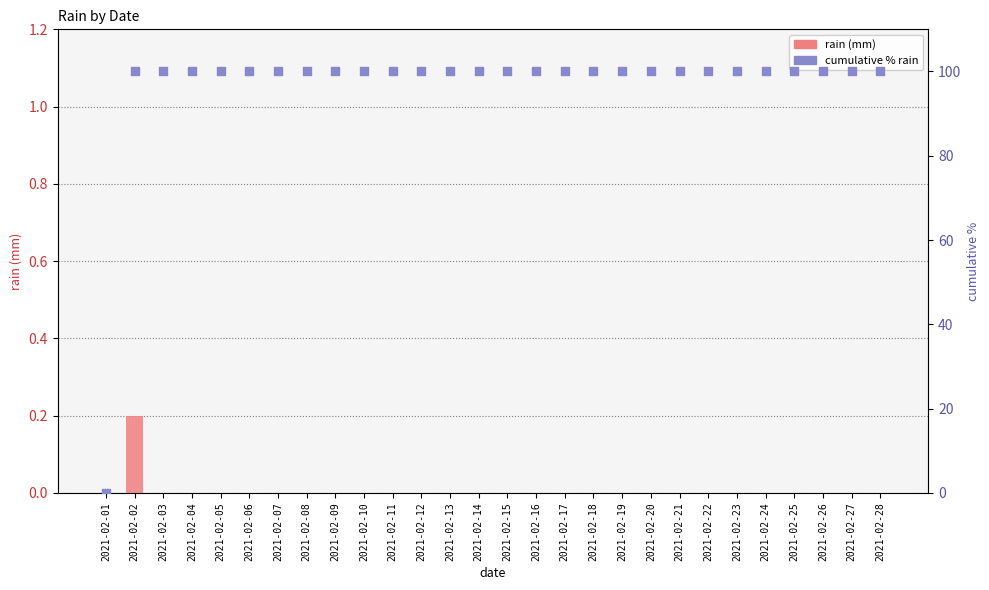

Which series reaches the minimum Y coordinate?

rain (mm)